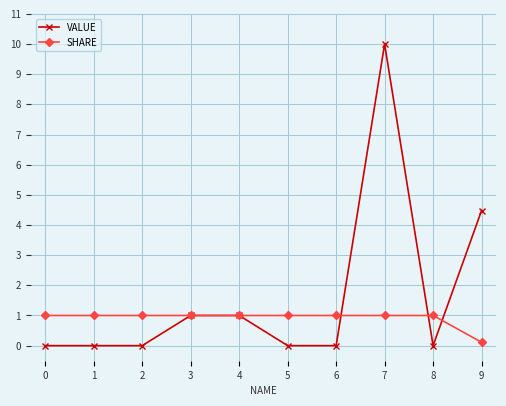

Rank the series at 9 from lowest to highest value.

SHARE, VALUE